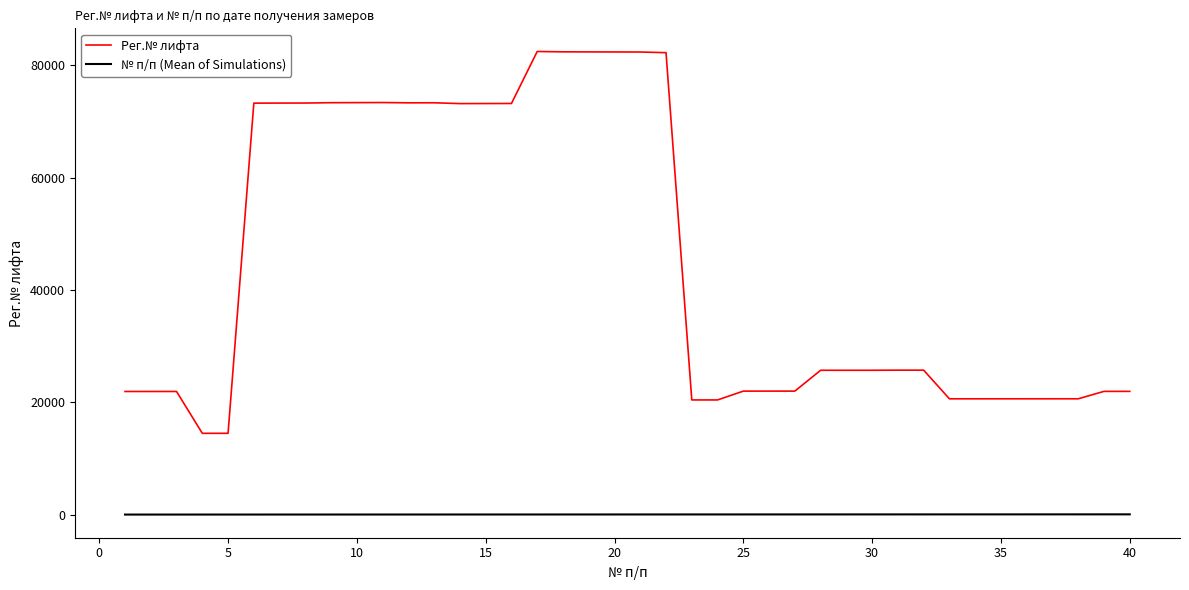

Rank the series by their average value, from lowest to highest.

№ п/п (Mean of Simulations), Рег.№ лифта